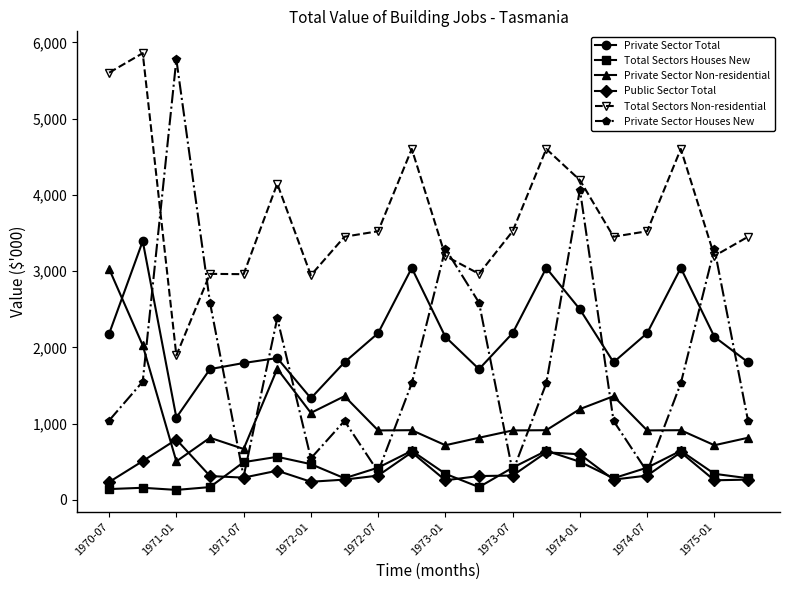

What is the value of the Private Sector Non-residential point at the 6th from the left?

1720